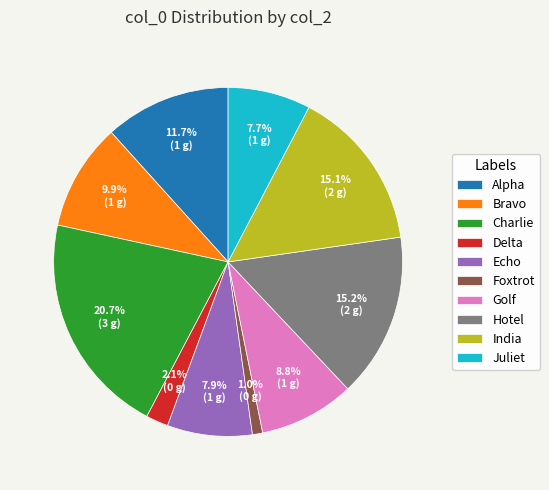

Combined, what portion of the pie is Delta and Charlie?

22.8%